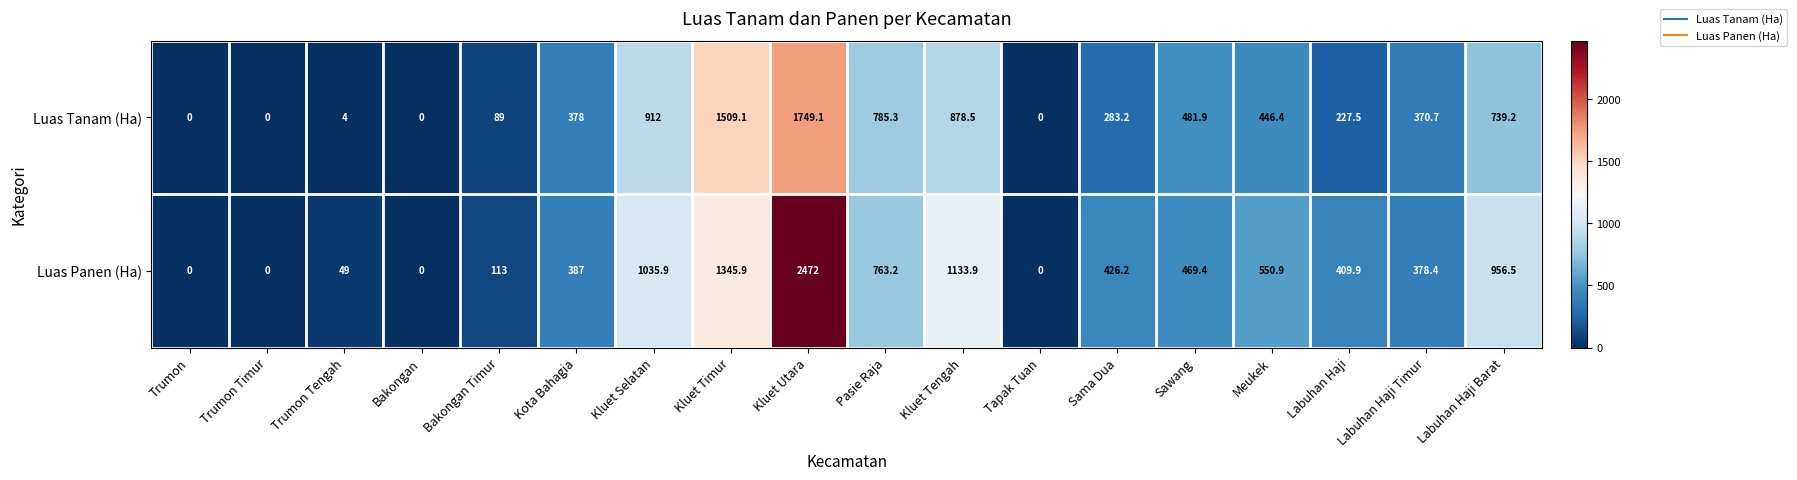

Rank the series by their average value, from lowest to highest.

Luas Tanam (Ha), Luas Panen (Ha)